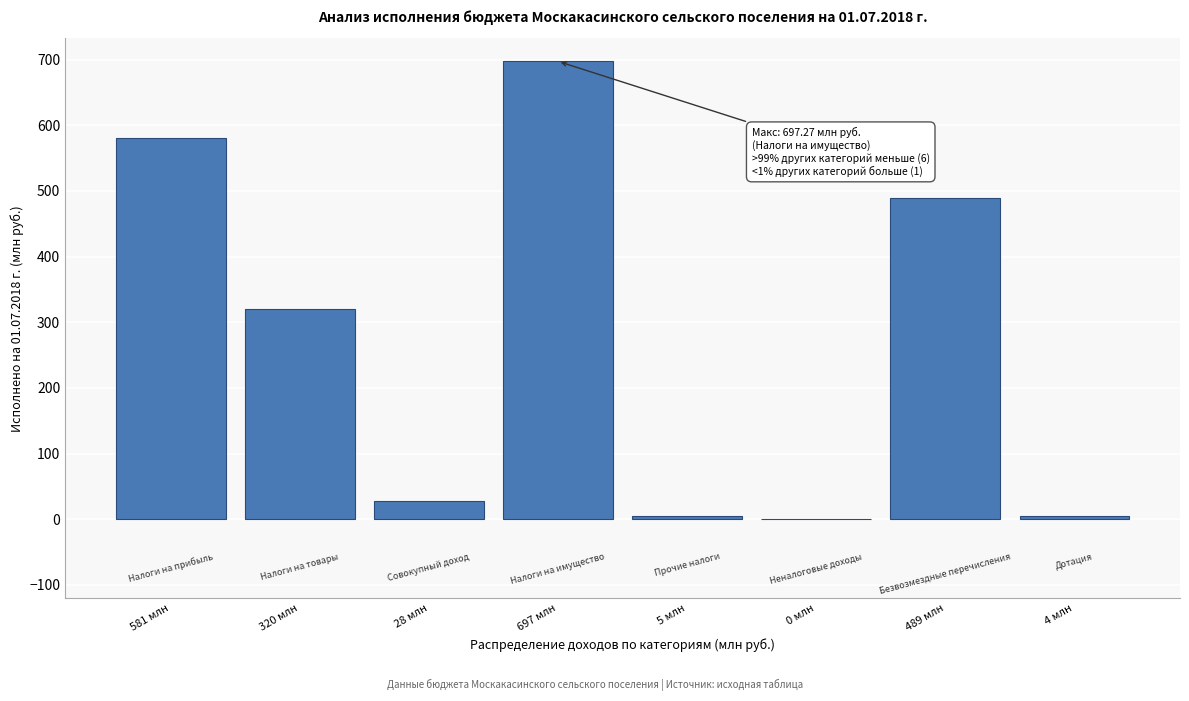

What is the sum of the values at 489 млн and 28 млн?

517.3